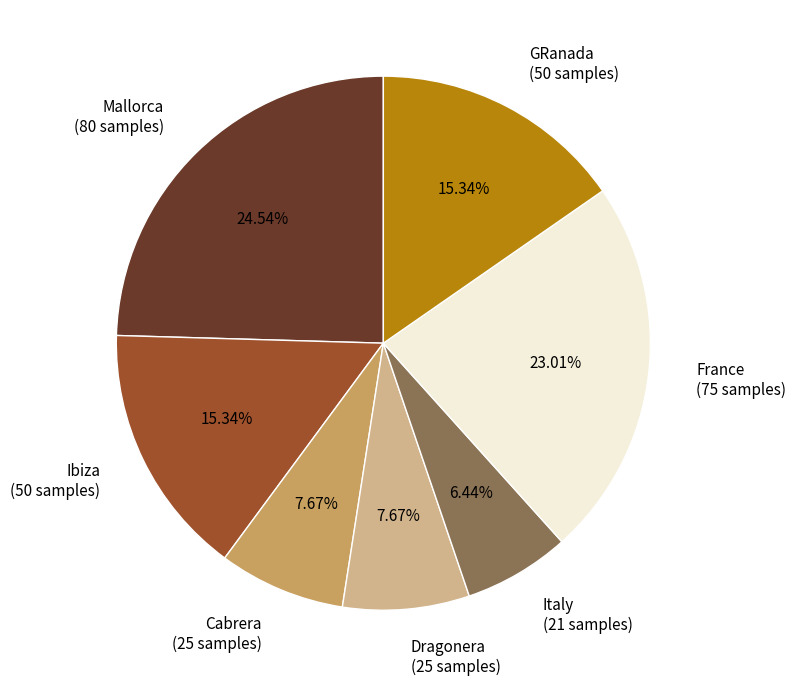

The Mallorca slice represents 39% of the pie. True or false?

False